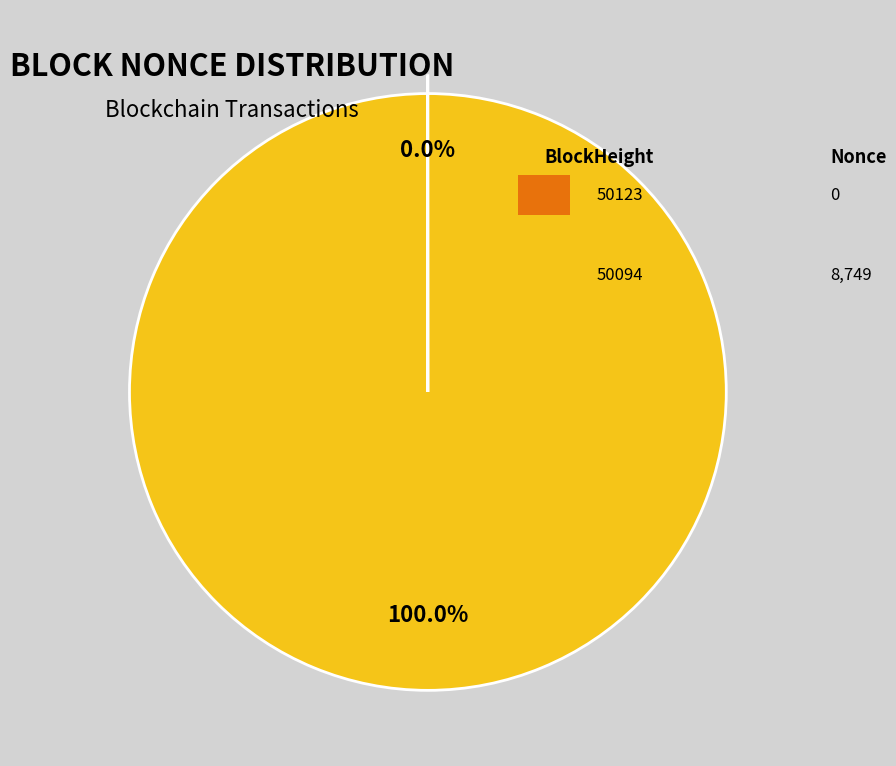

Is there any slice that represents more than half of the pie?

Yes